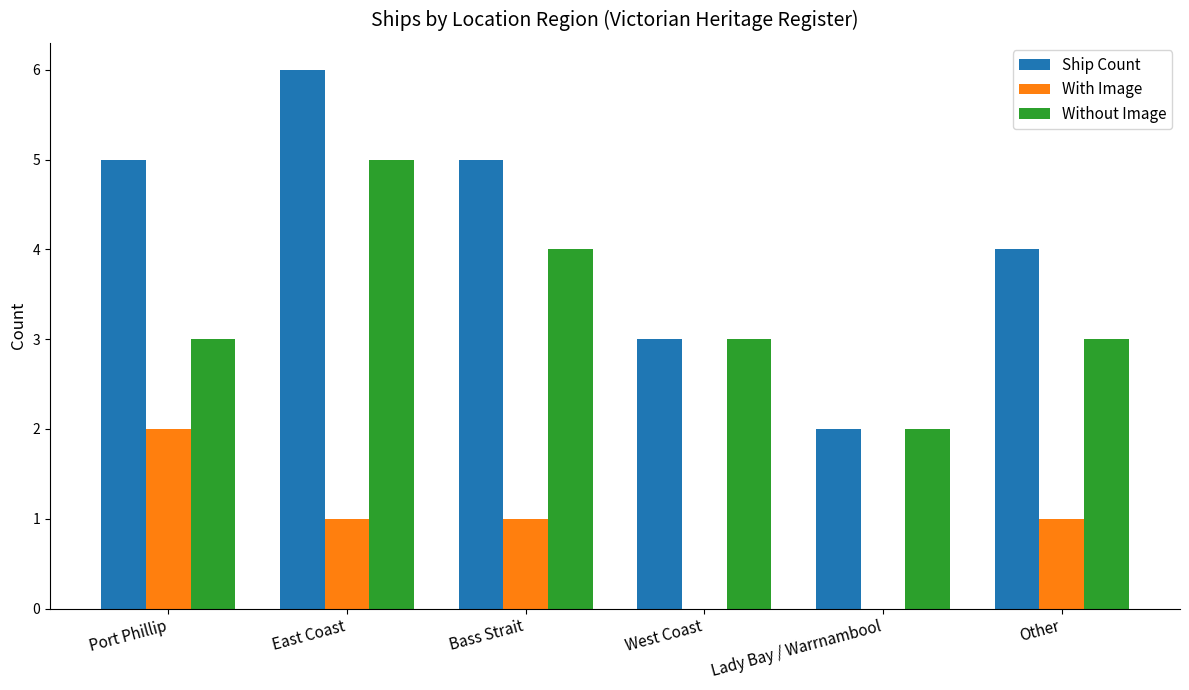

Read the Ship Count value at Bass Strait.

5